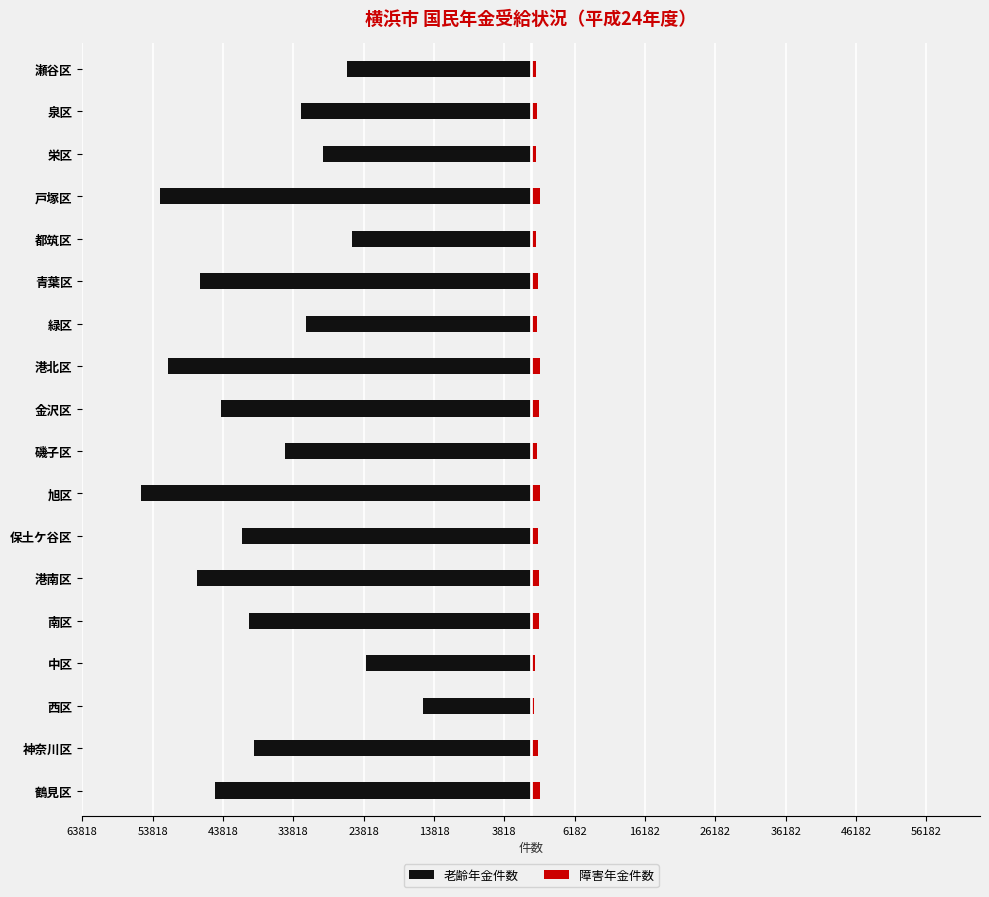

Which series has the largest range (max minus min)?

老齢年金件数